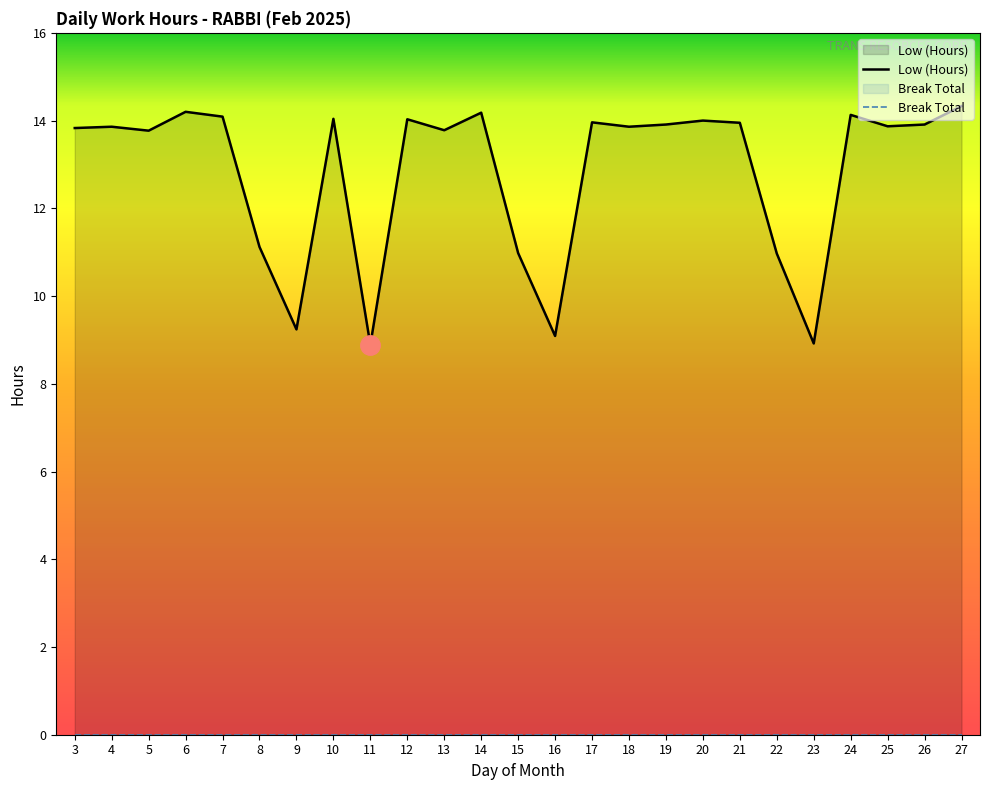

True or false: the data has more than 2 interior local peaks.

True